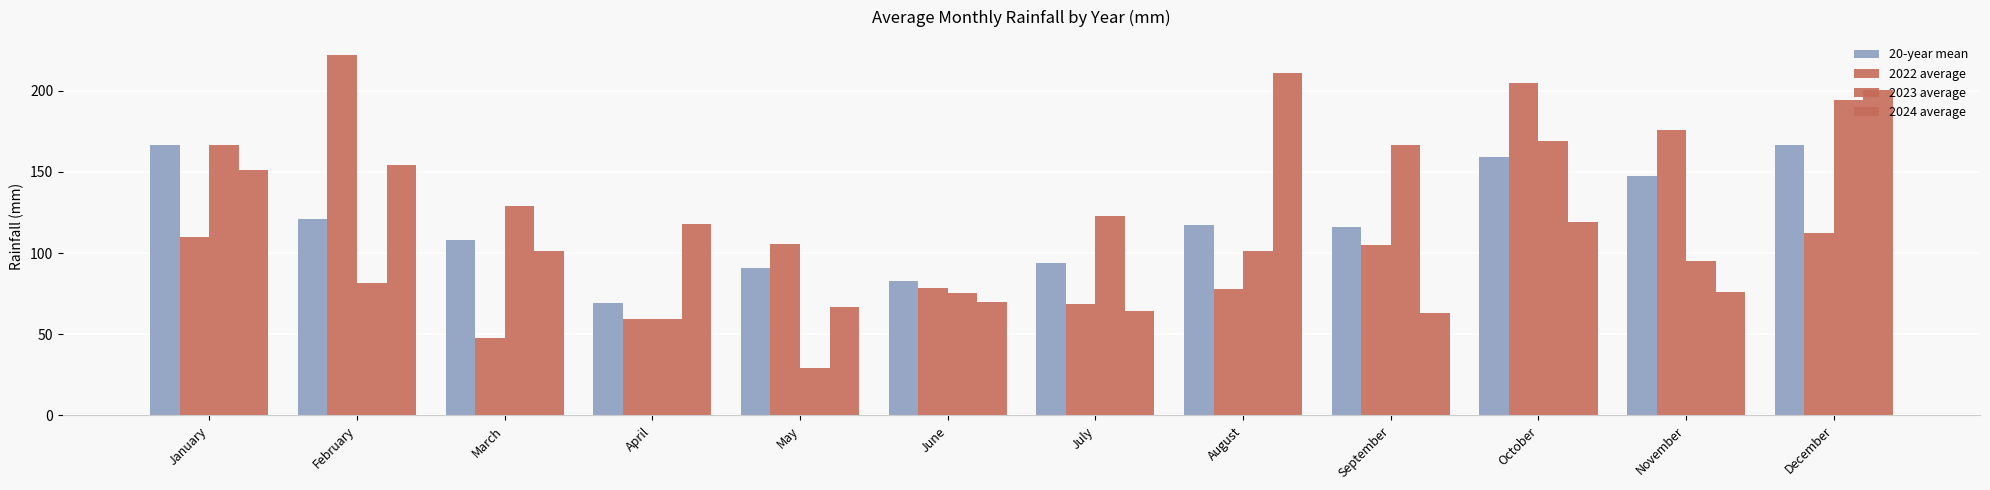

How many values in the 20-year mean series exceed 117?

6